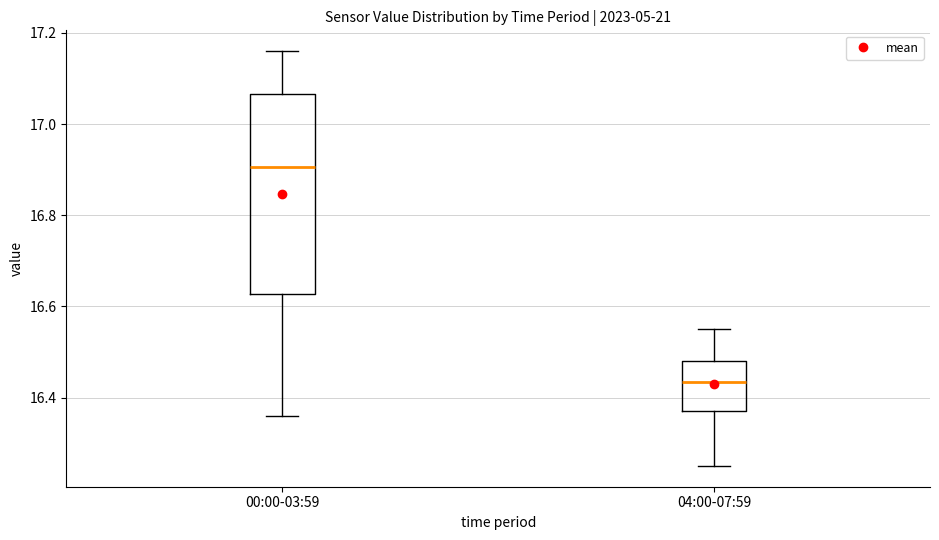

Which box has the highest median line?

00:00-03:59